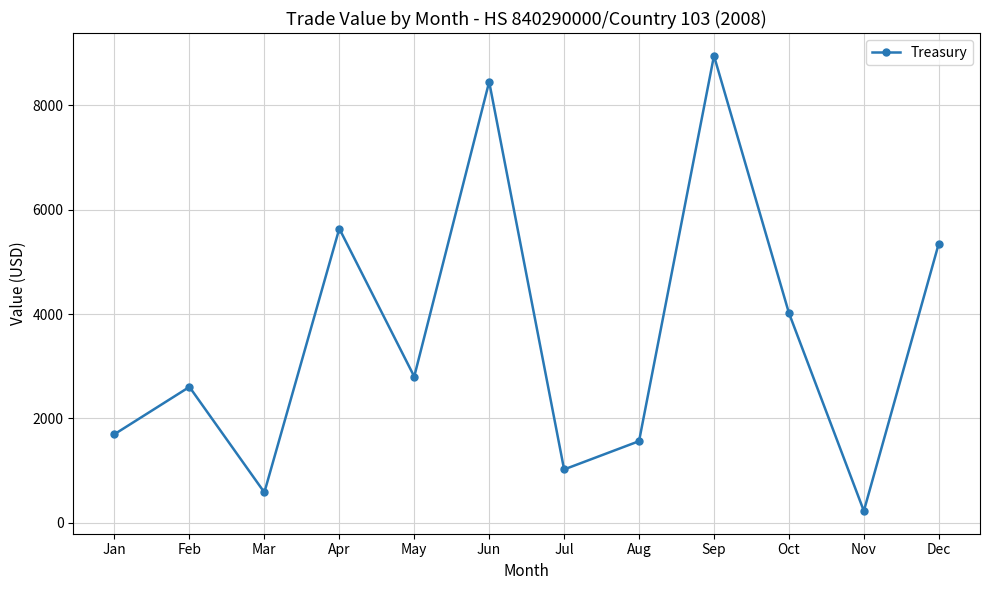

Rank the categories by value from lowest to highest.

Nov, Mar, Jul, Aug, Jan, Feb, May, Oct, Dec, Apr, Jun, Sep